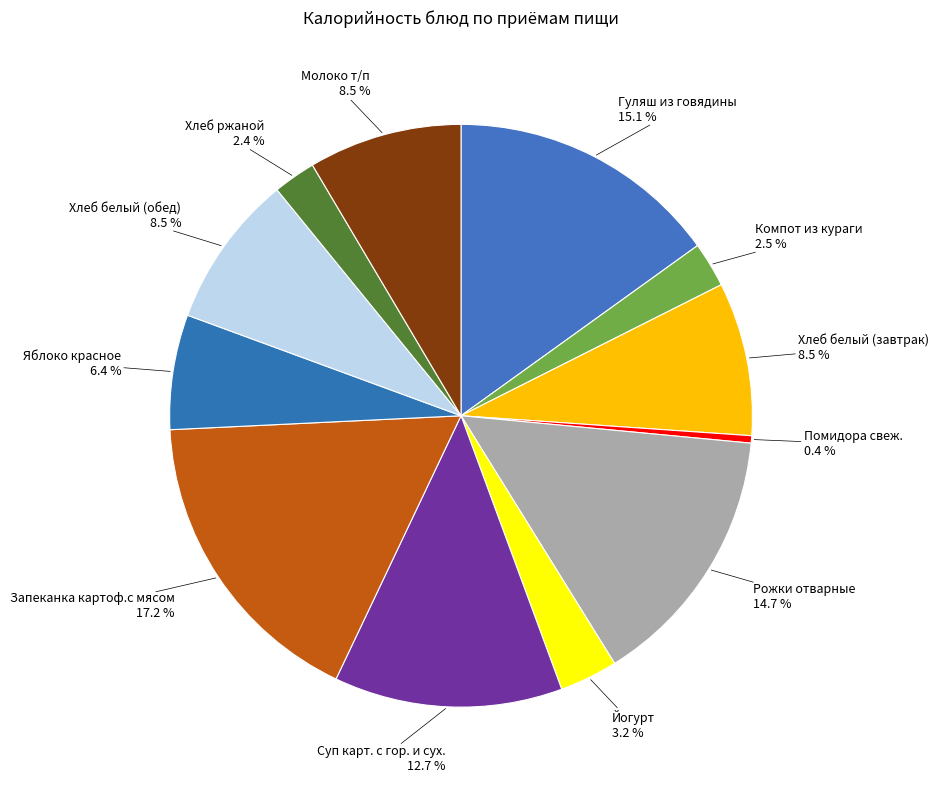

To the nearest percent, what is the average slice percentage?

8%